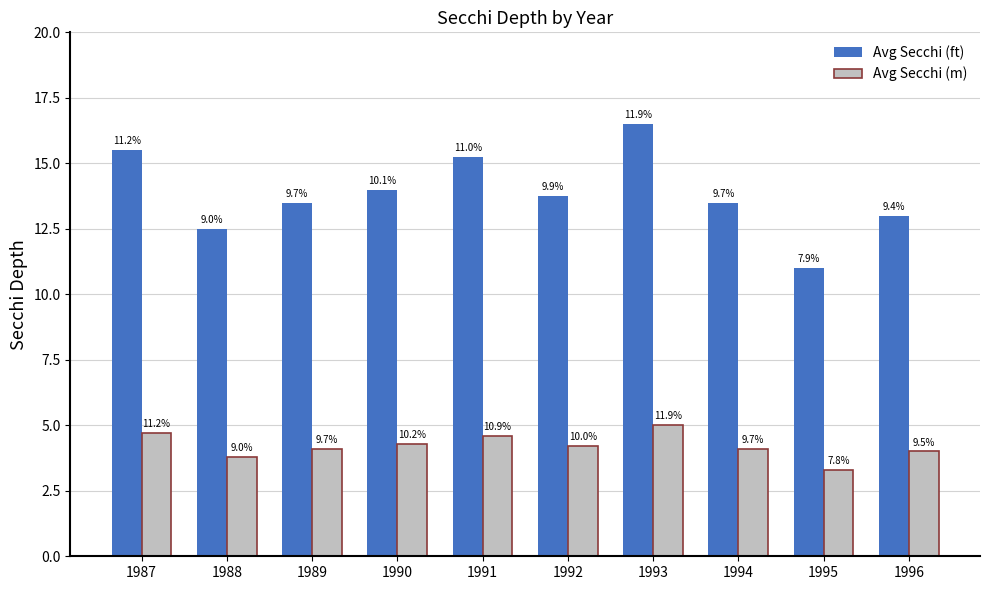

What is the value of the Avg Secchi (m) bar at the 2nd from the left?

3.8